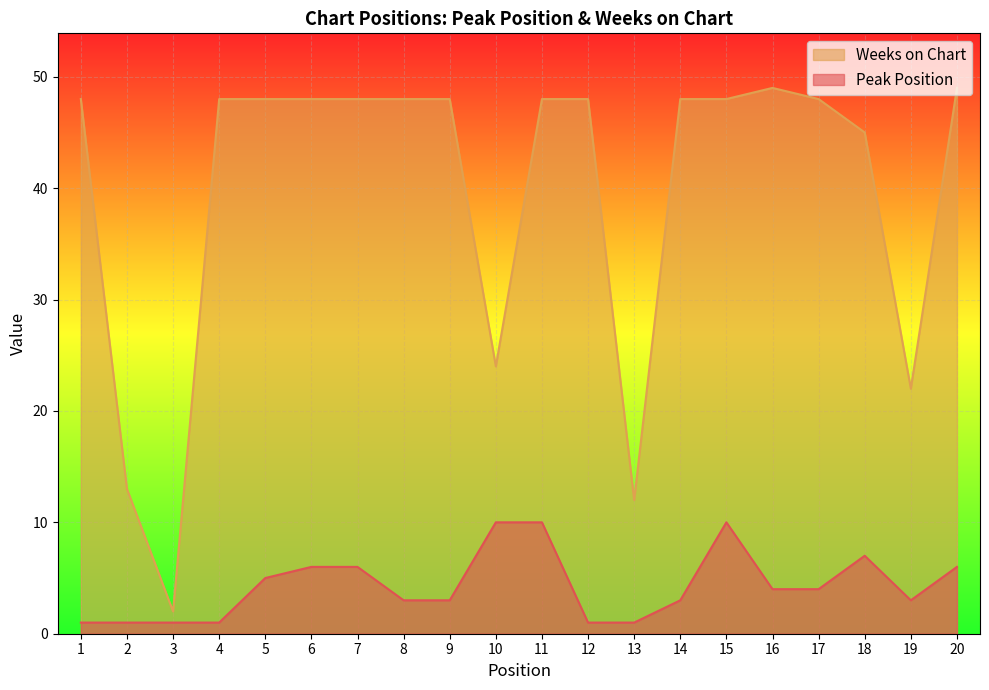

What is the total value across all series at 13?

13